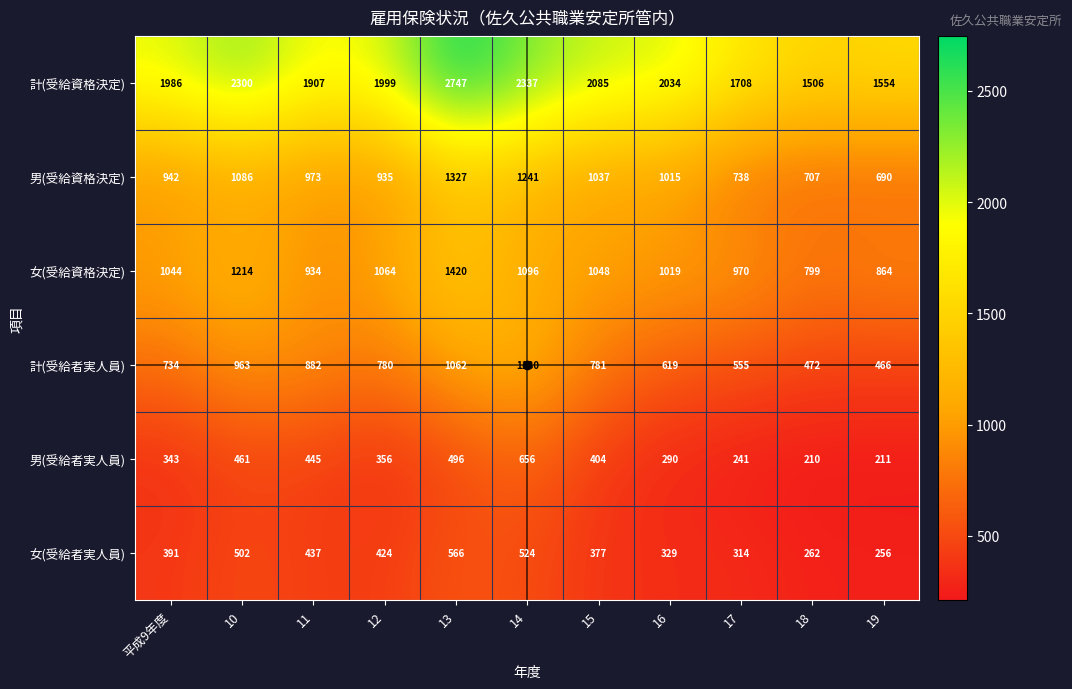

List the labels in order of 男(受給資格決定) value, smallest first.

19, 18, 17, 12, 平成9年度, 11, 16, 15, 10, 14, 13